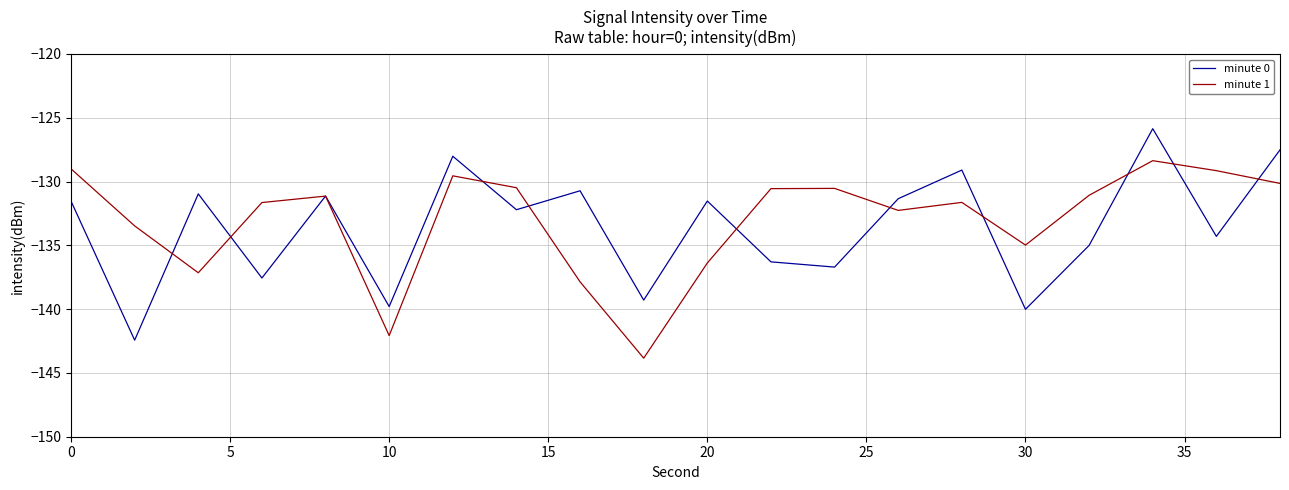

What is the smallest value displayed?

-143.8